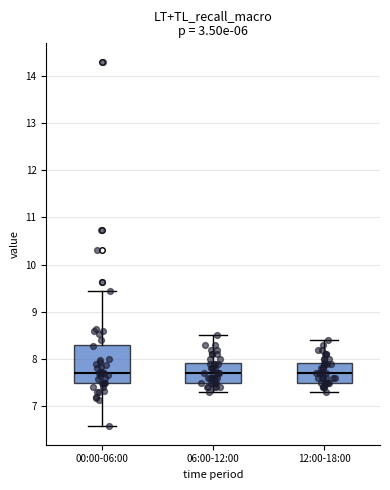

Reading left to right, transcribe this box plot: for each box, give where its median line is, the range the box spans, and where its two whiskers end, as read against the y-axis. The values are not printed on the chart, so give them approximately, as read against the axis.

00:00-06:00: median 7.7, box 7.5 to 8.3, whiskers 6.6 to 9.4
06:00-12:00: median 7.7, box 7.5 to 7.9, whiskers 7.3 to 8.5
12:00-18:00: median 7.7, box 7.5 to 7.9, whiskers 7.3 to 8.4